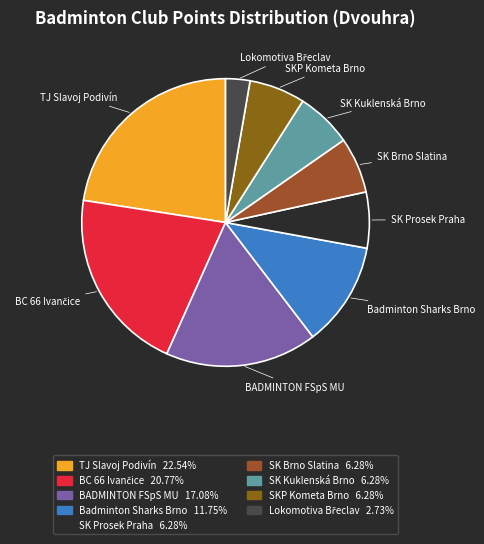

How many segments does this pie chart have?

9